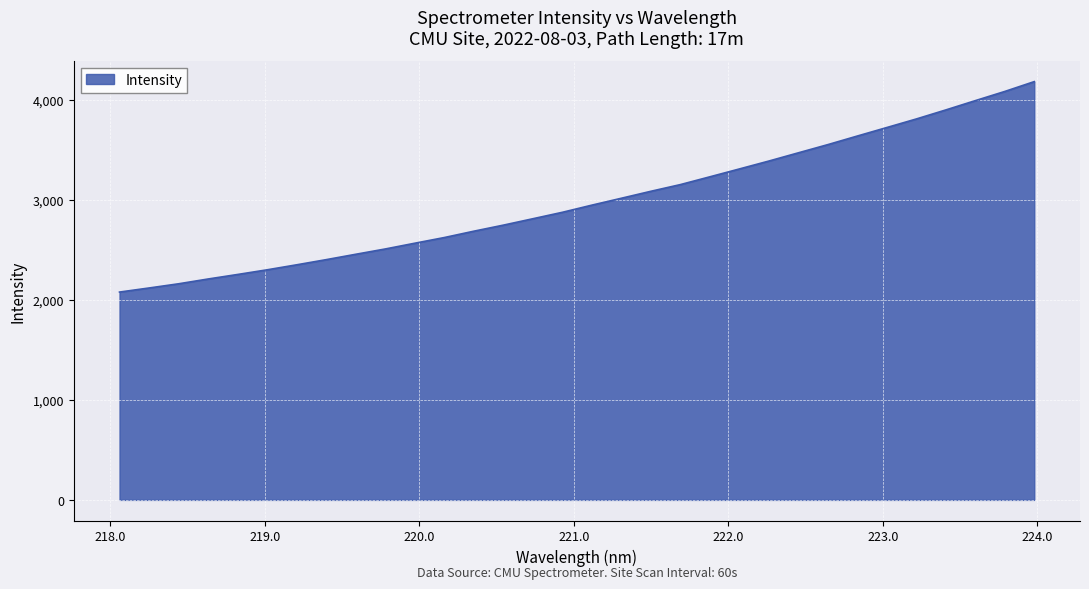

What is the difference between the maximum and minimum values?

2104.3